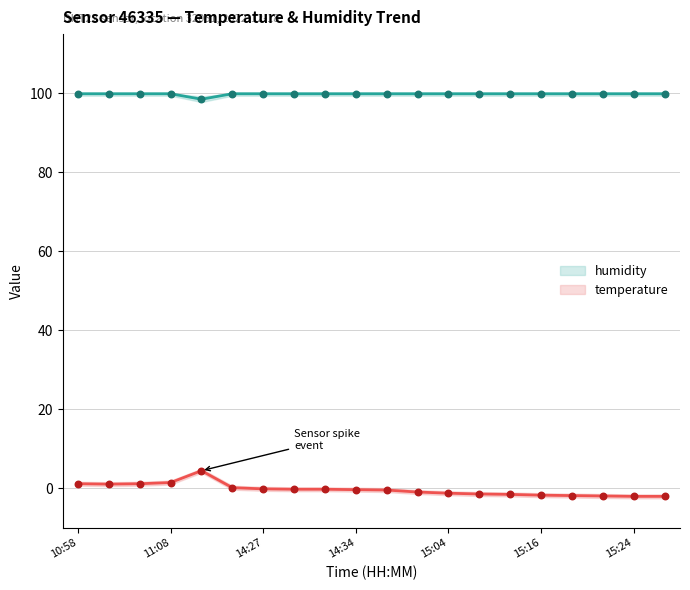

Which series has the largest total across all categories?

humidity